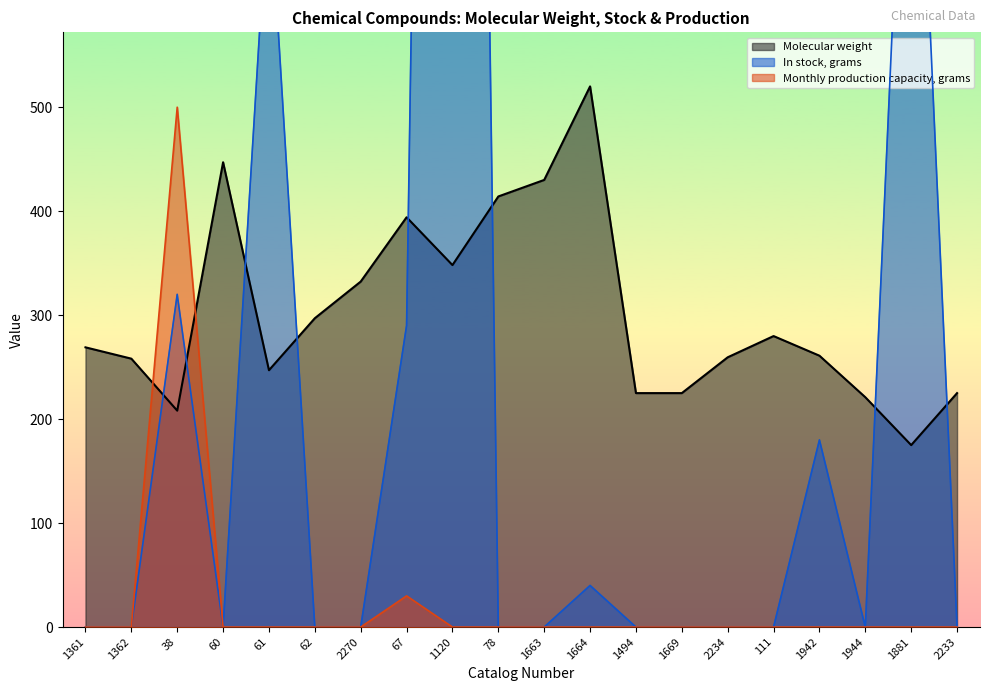

True or false: Monthly production capacity, grams and In stock, grams intersect in this chart.

False